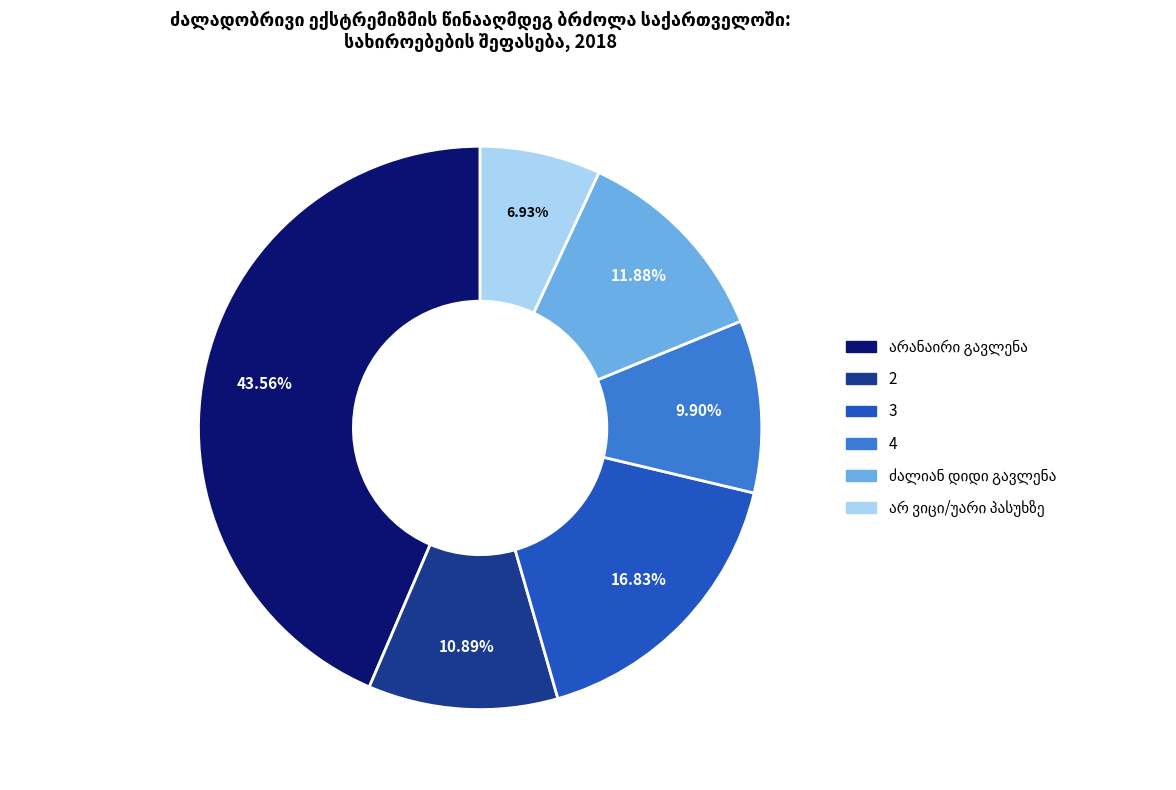

True or false: 3 accounts for 17% of the total.

True